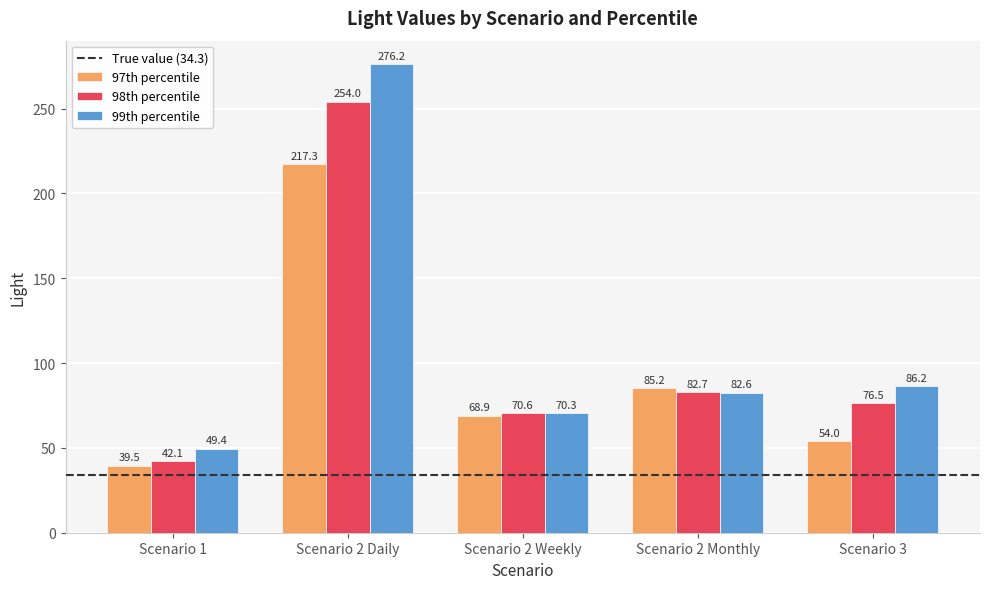

At which label does 97th percentile first exceed 68?

Scenario 2 Daily